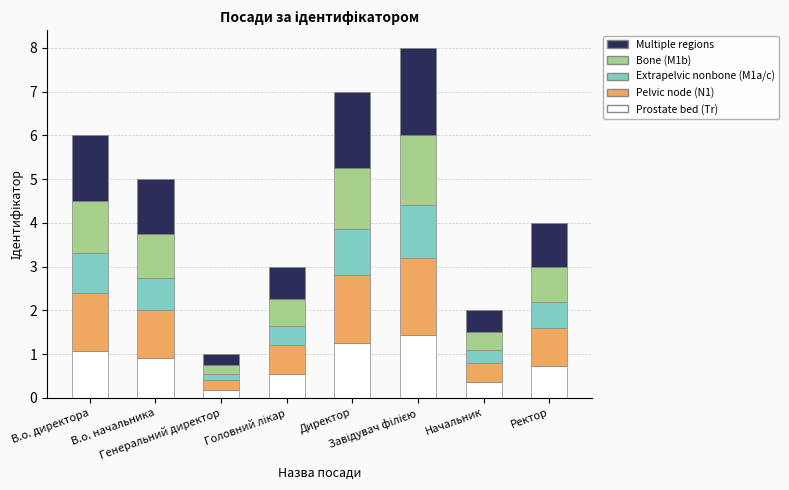

Are the bars horizontal?

No